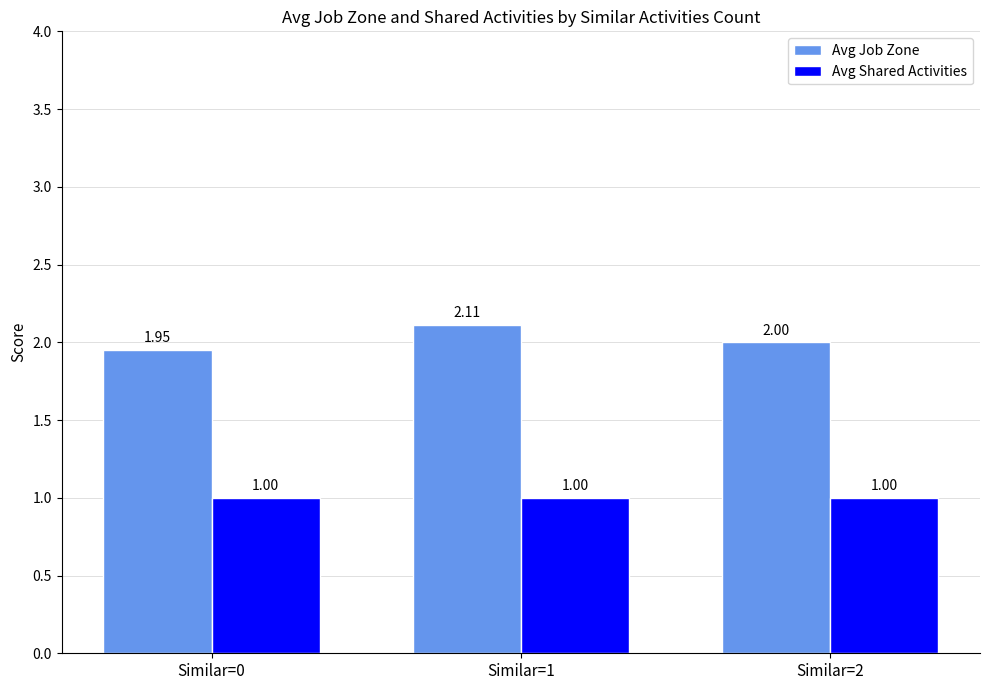

True or false: Avg Job Zone has a value of 3.5 at Similar=2.

False